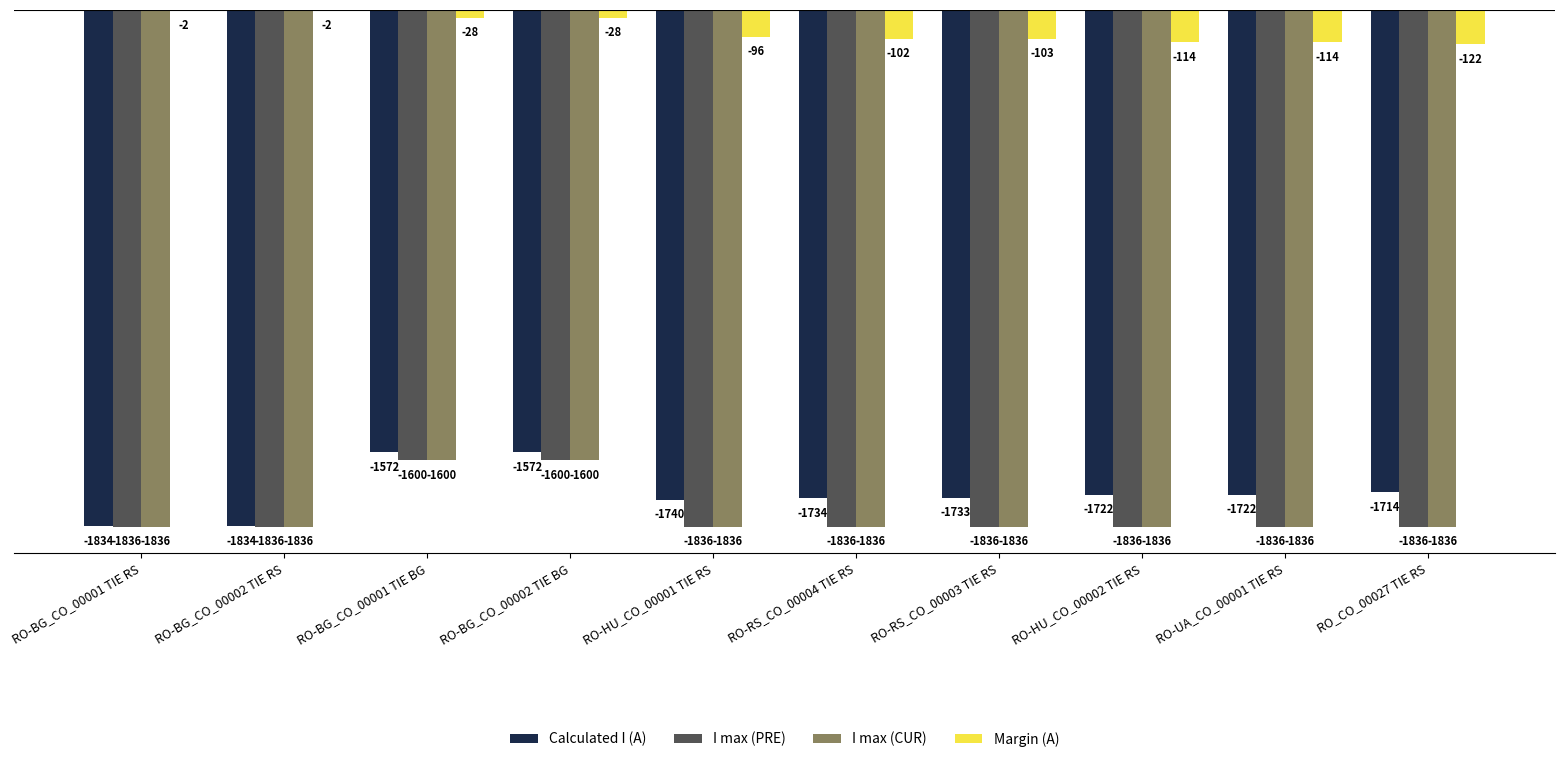

At which label is Margin (A) closest to -62?

RO-BG_CO_00001 TIE BG